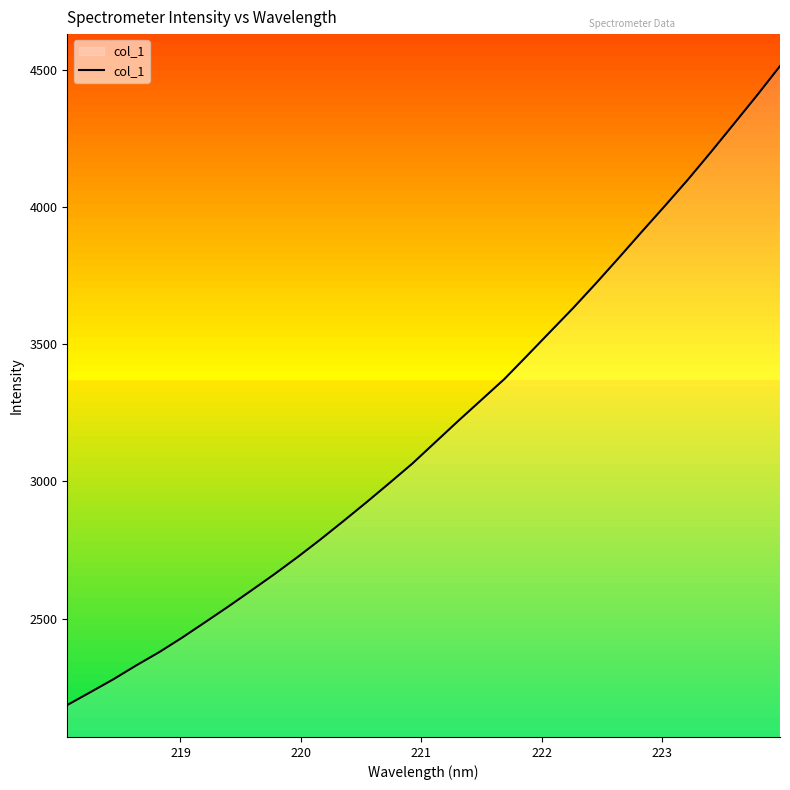

What is the maximum value shown in the chart?

4513.4